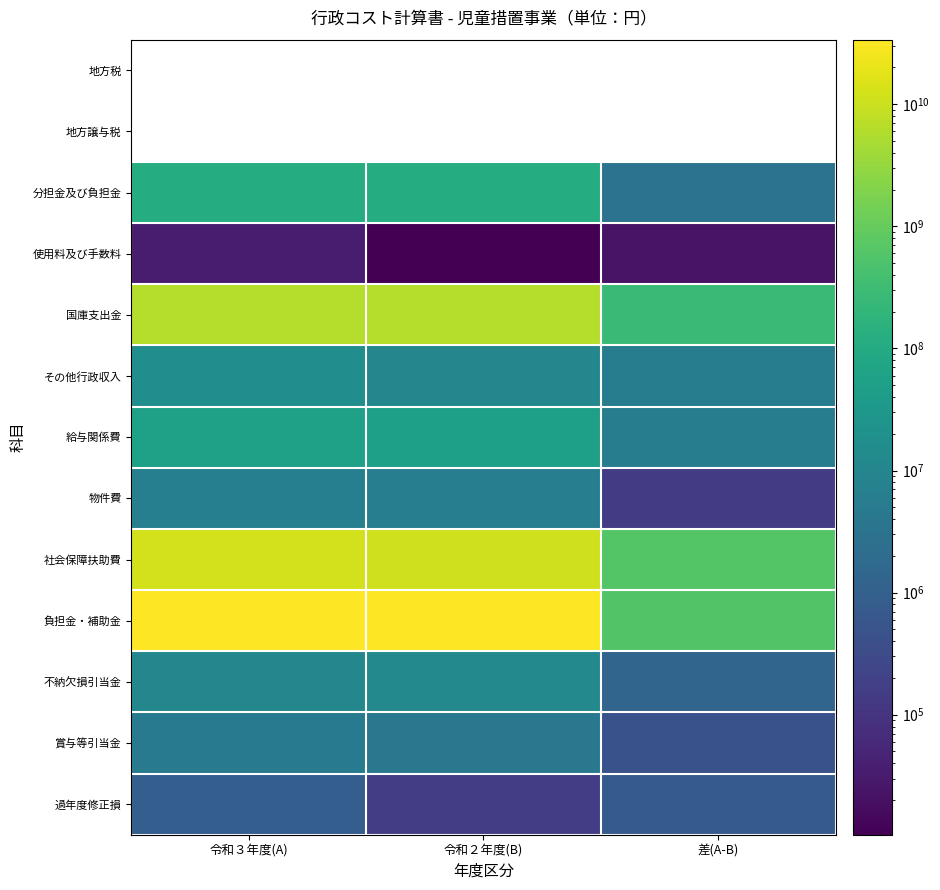

How many categories are shown in the chart?

3